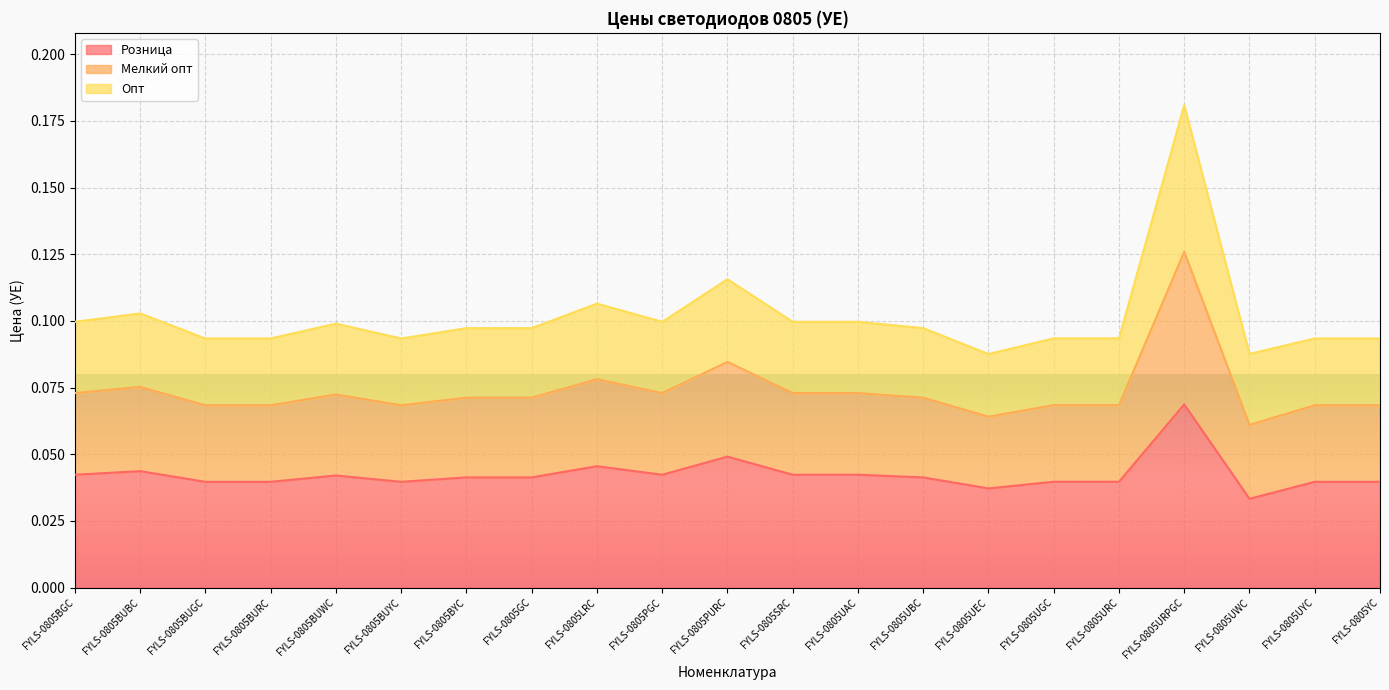

At which category is the sum across all series the highest?

FYLS-0805URPGC